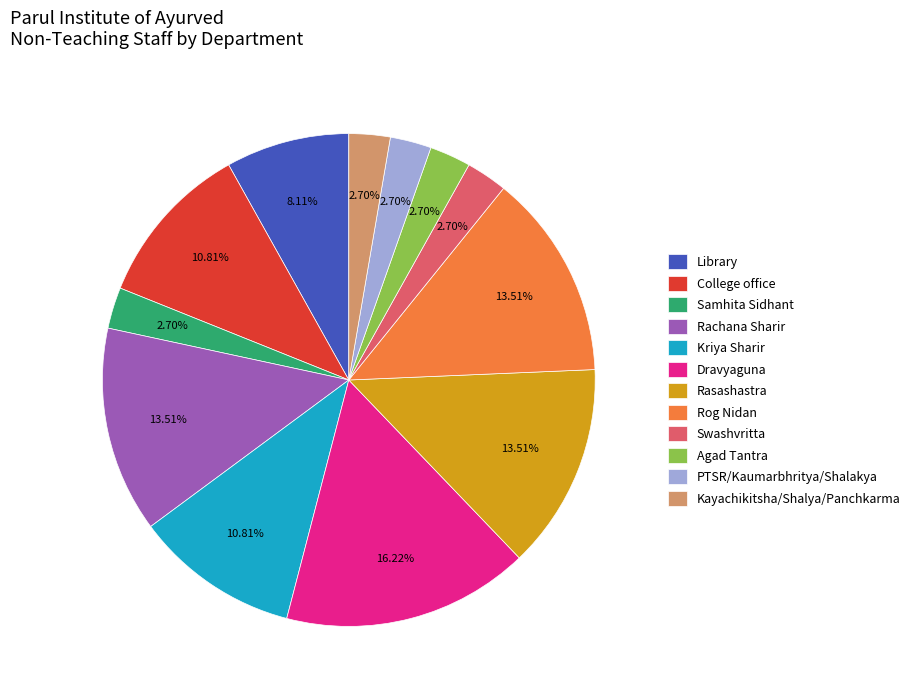

Is the sum of Rachana Sharir and Kayachikitsha/Shalya/Panchkarma greater than half?

No